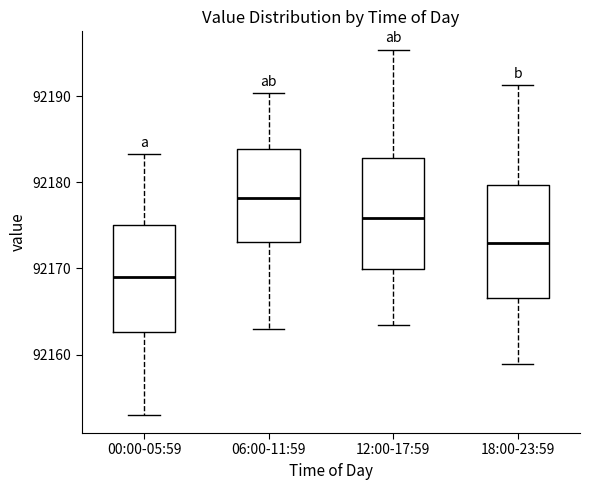

Which box's median line is the lowest?

00:00-05:59